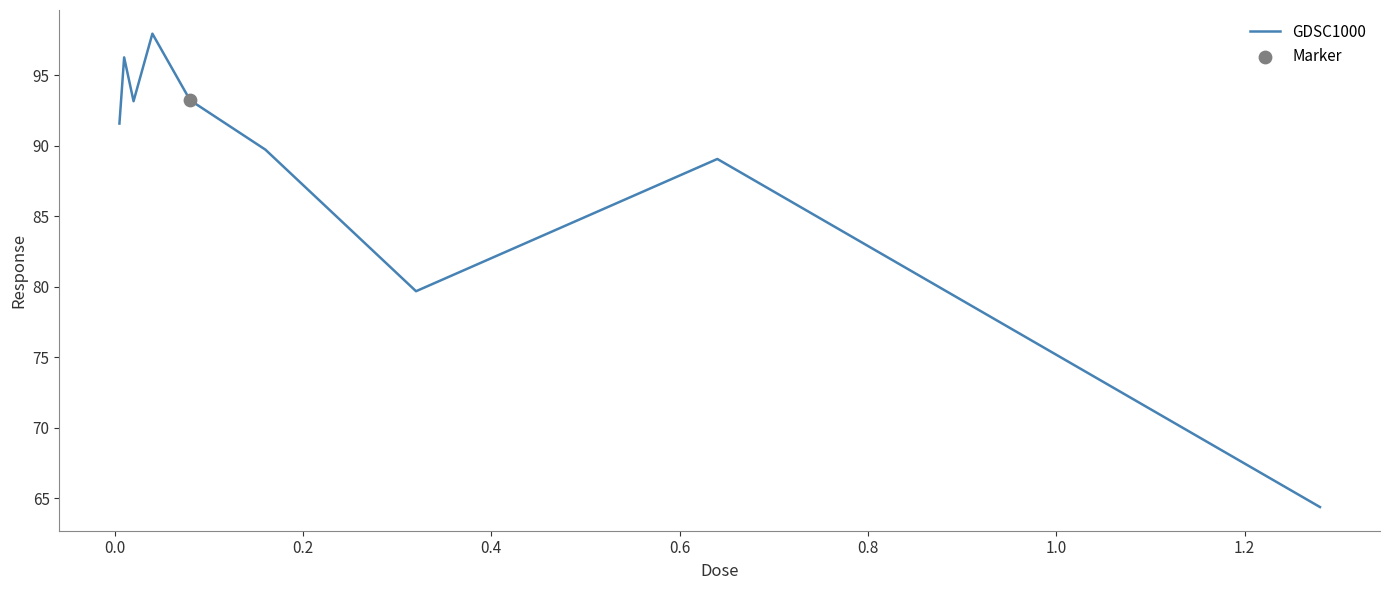

What is the minimum value shown in the chart?

64.4